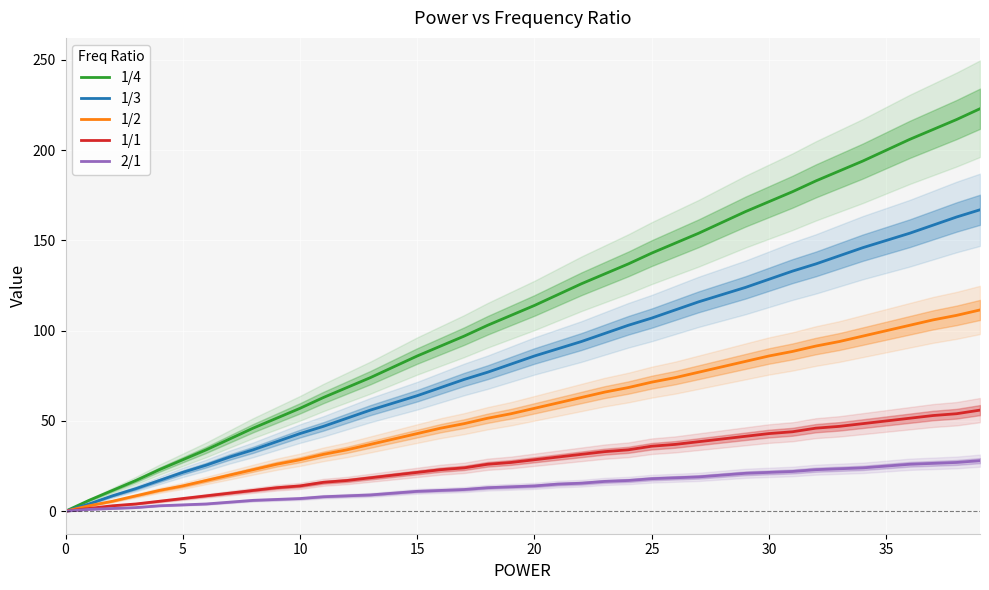

What is the maximum value shown in the chart?

223.0